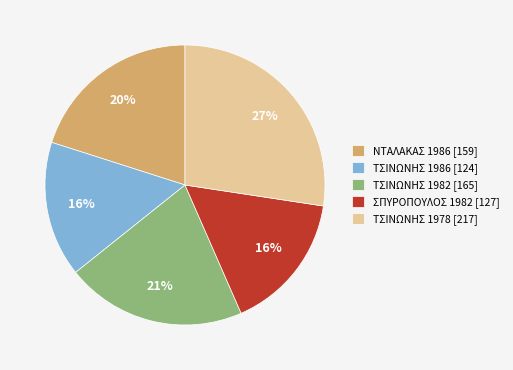

True or false: ΤΣΙΝΩΝΗΣ 1982 [165] accounts for 21% of the total.

True